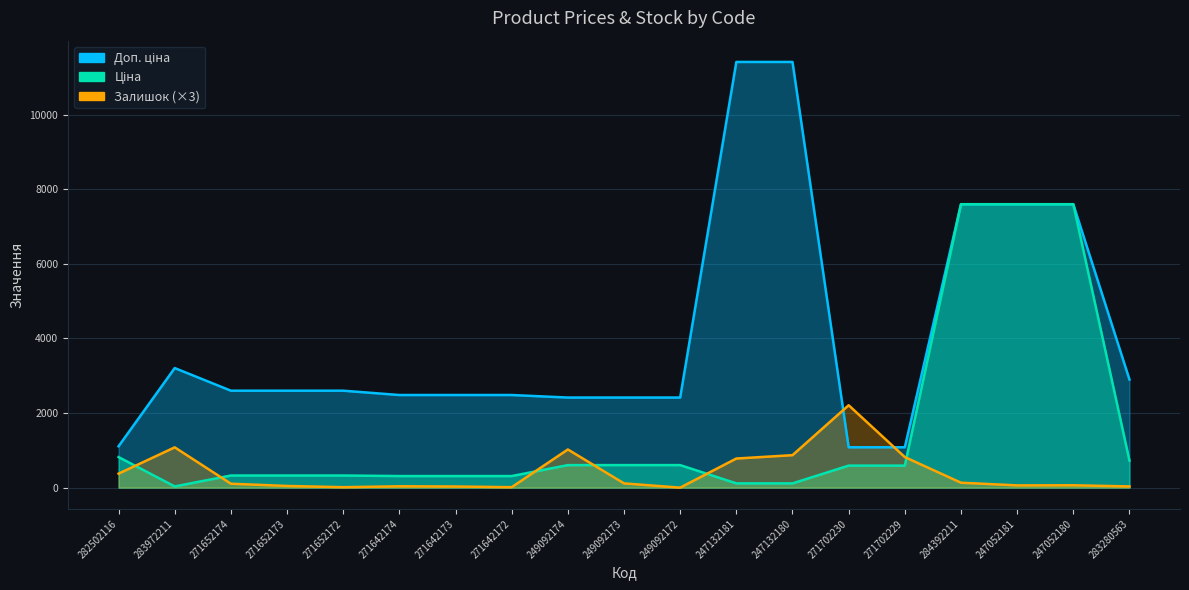

What is the average value of the Залишок series?

410.4